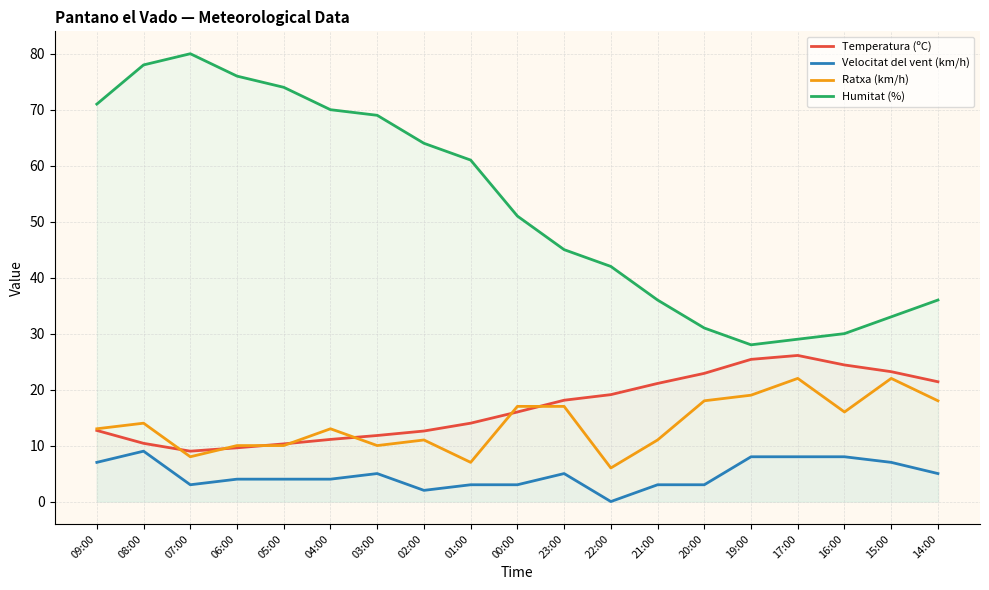

Read the Temperatura (ºC) value at 03:00.

11.8